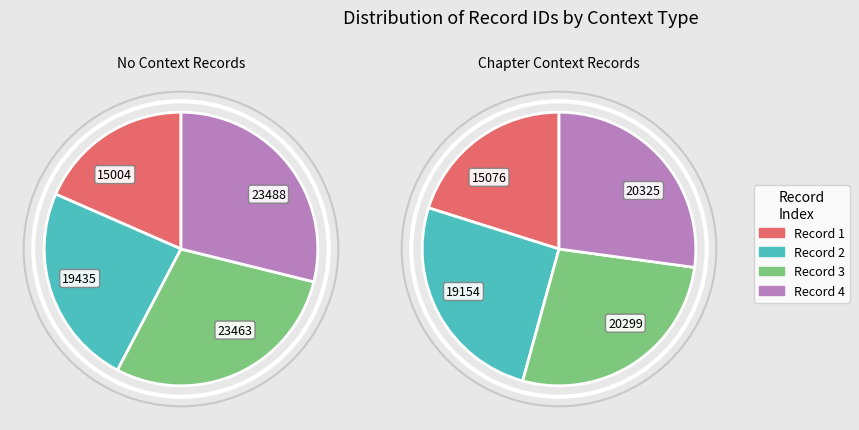

How many segments does this pie chart have?

4